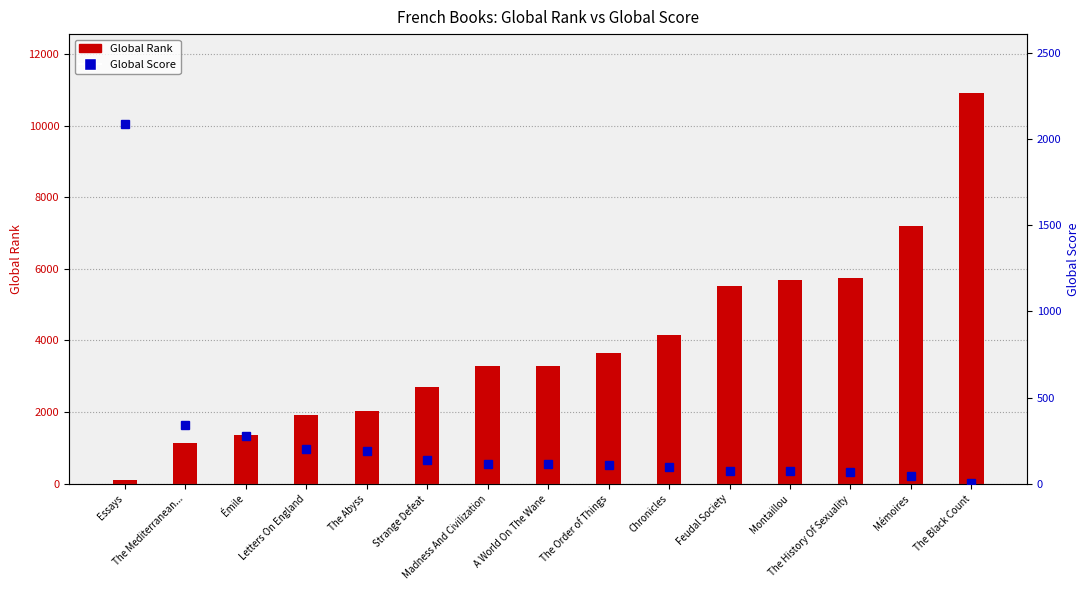

Is it true that Global Rank equals 10921 at The Black Count?

True